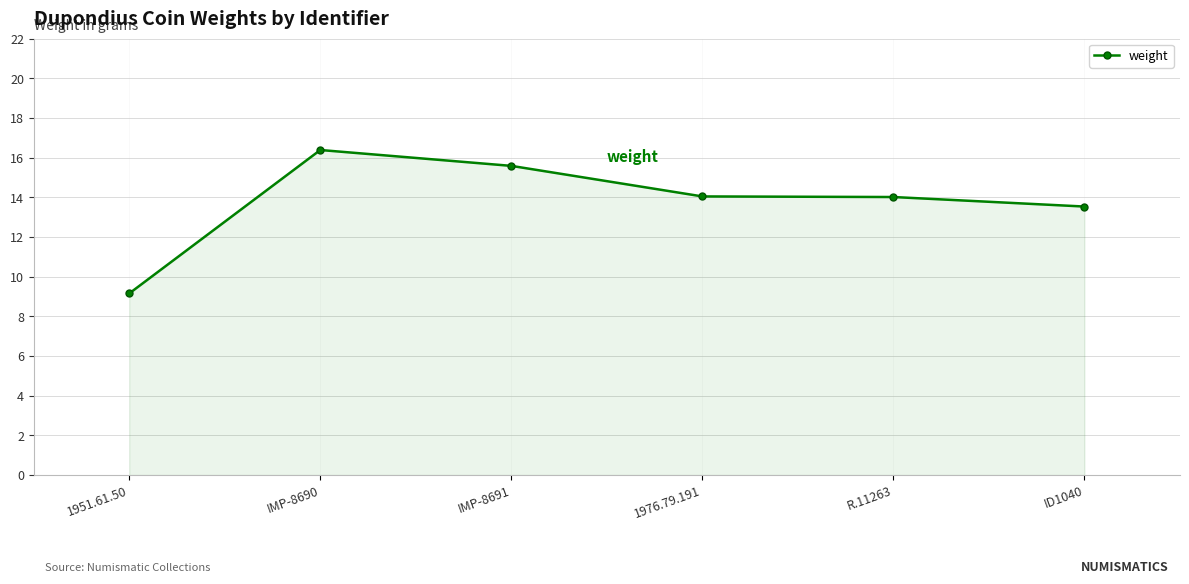

At which category does the chart reach its peak across all series?

IMP-8690